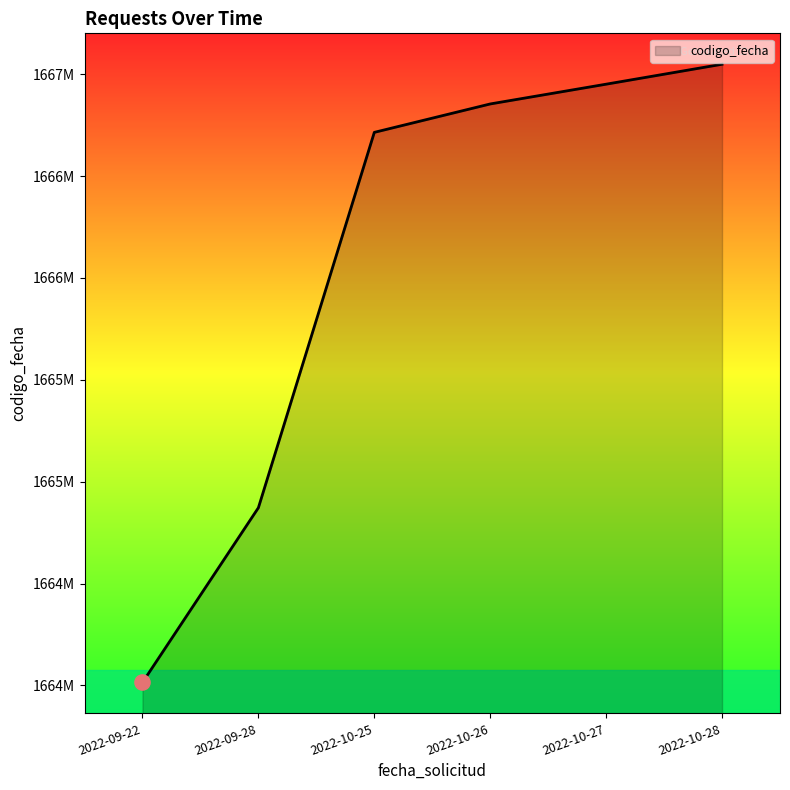

Which has a higher value, 2022-09-28 or 2022-10-26?

2022-10-26